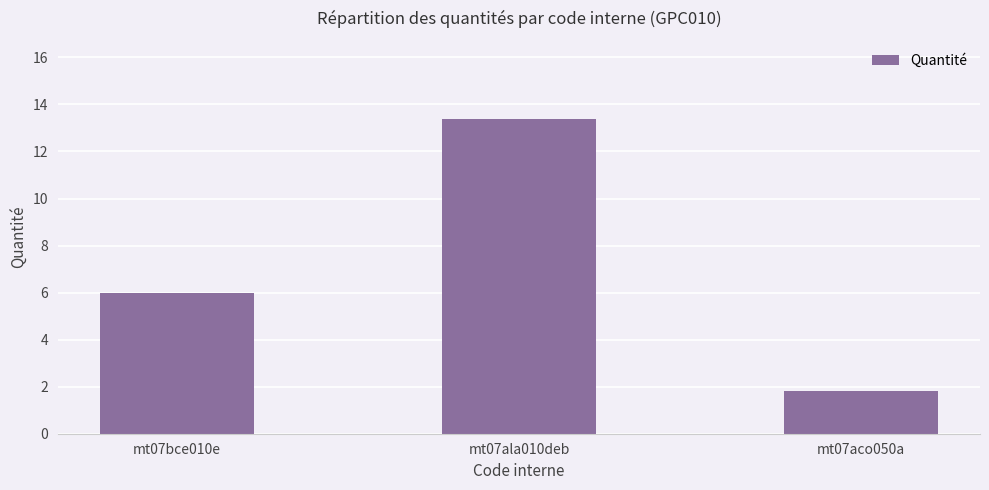

Which label corresponds to the largest value in the chart?

mt07ala010deb